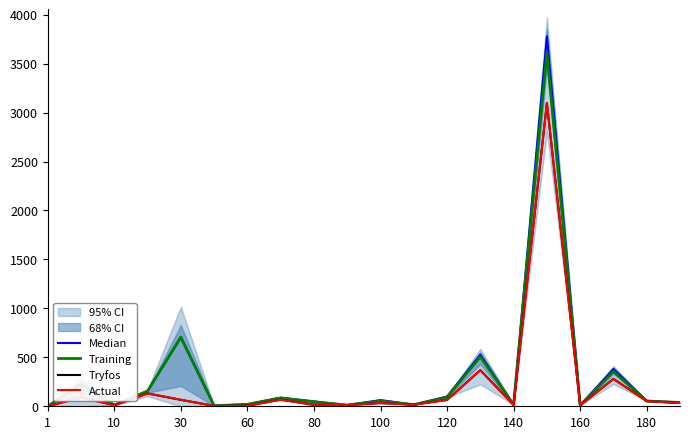

List the series in order of their peak value, lowest first.

Tryfos, Actual, Training, Median